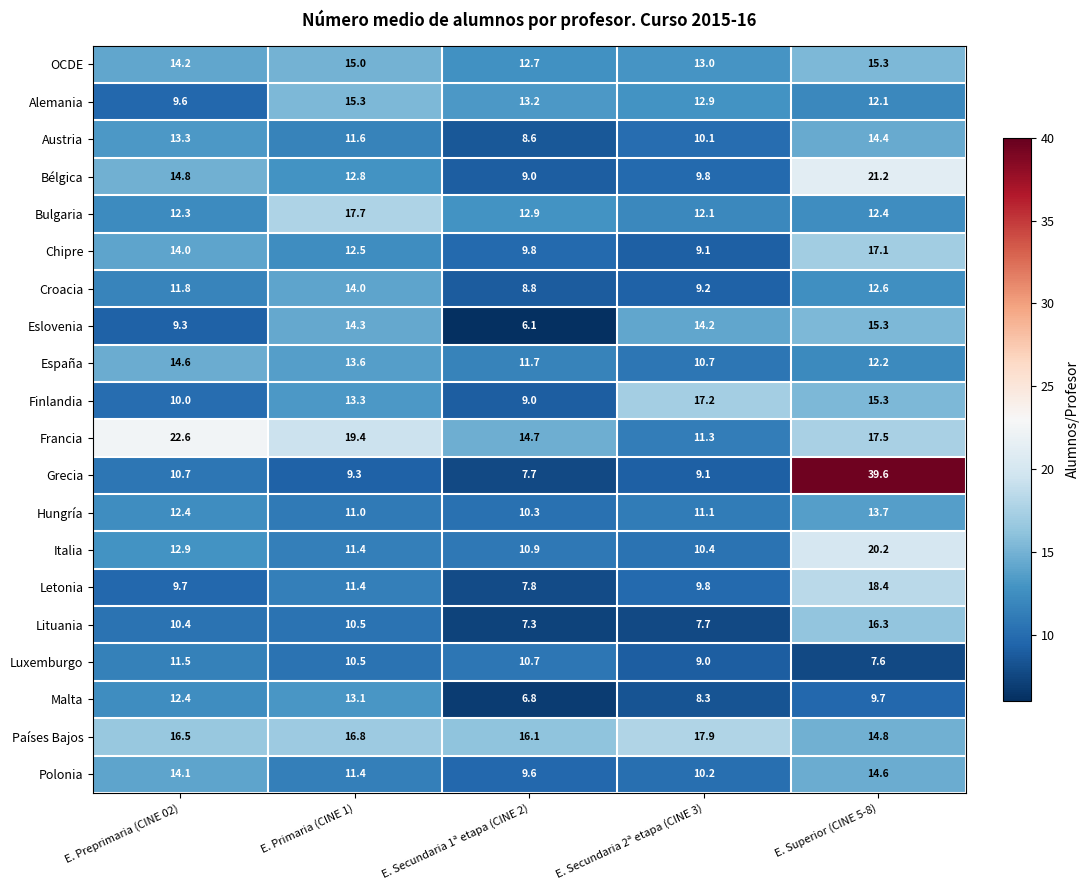

Which series has the widest spread of values?

Grecia